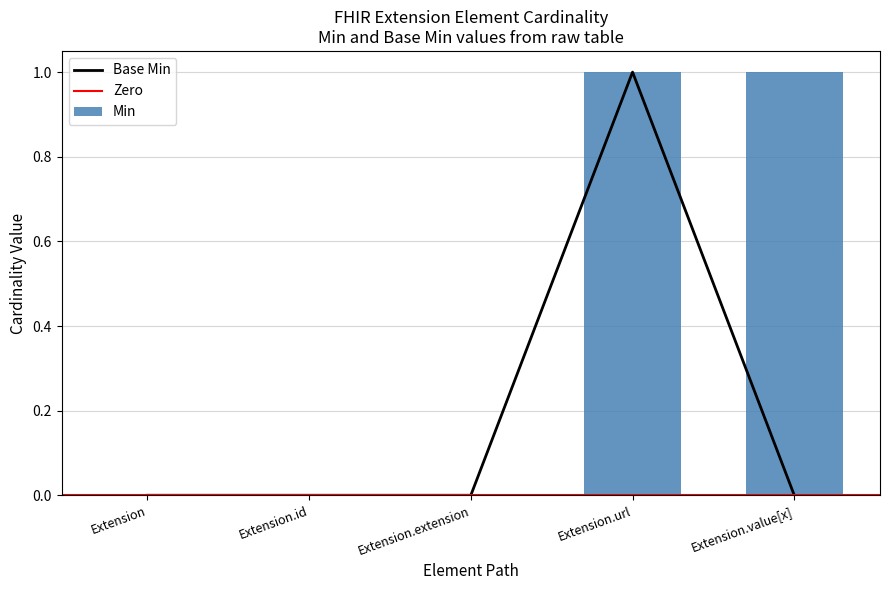

At how many categories does at least one series exceed 0?

2